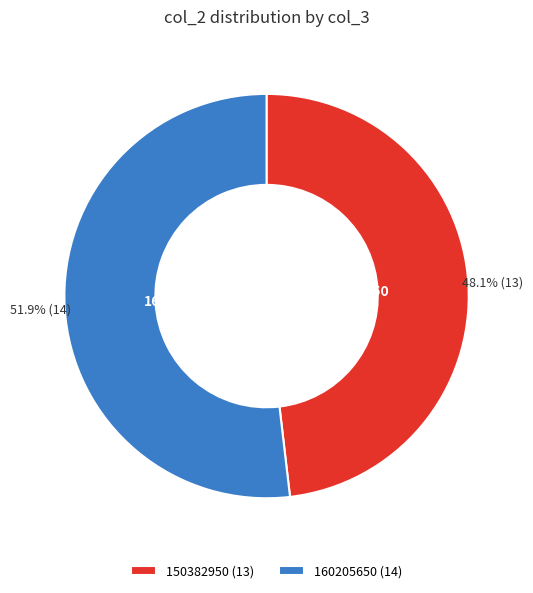

Combined, do 160205650 and 150382950 account for over 50%?

Yes